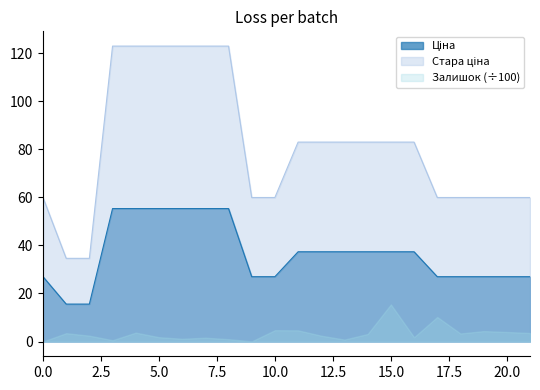

What is the maximum value shown in the chart?

123.0